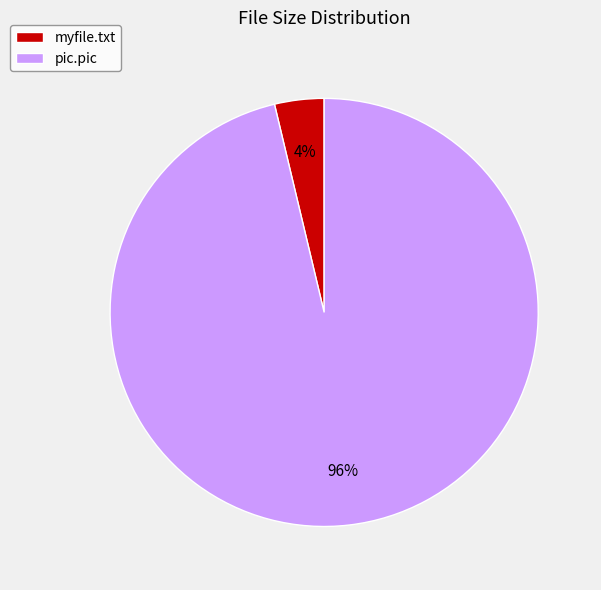

Which slice represents more than half of the pie?

pic.pic